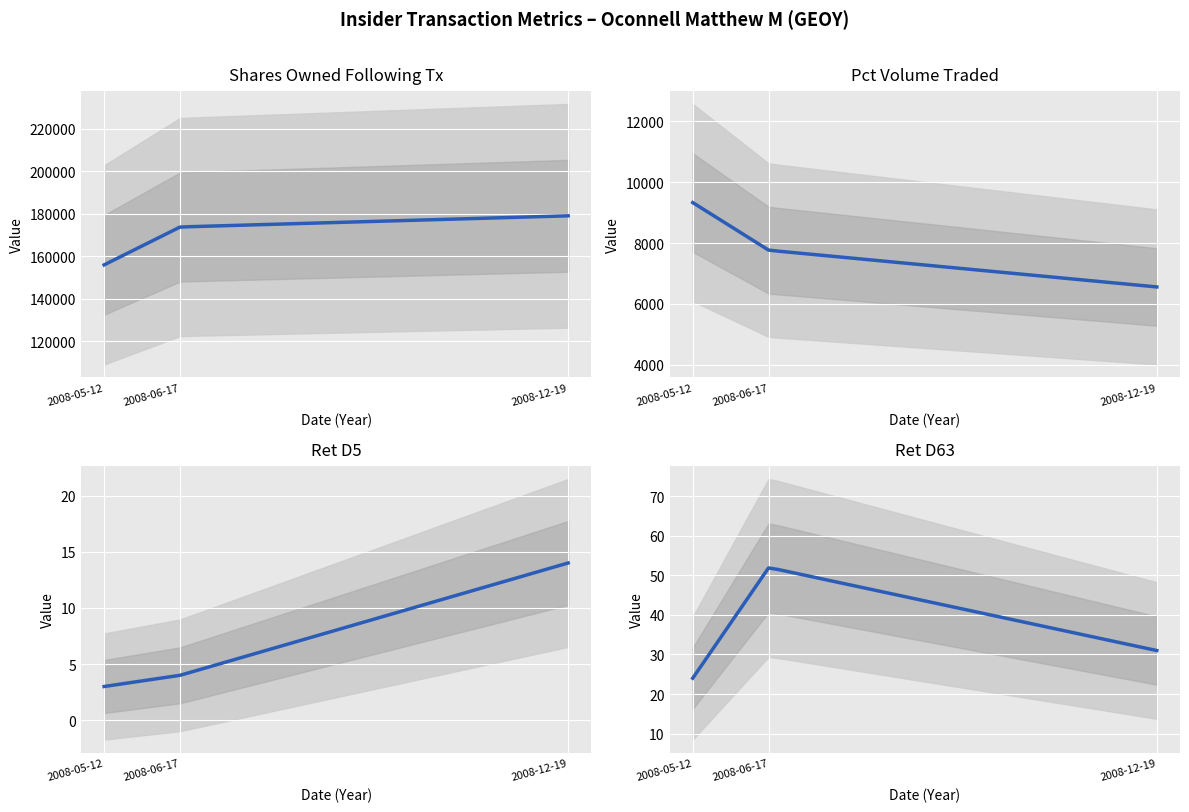

Read the pctVolumeTraded value at 2008-06-17, to the nearest 50.

7750